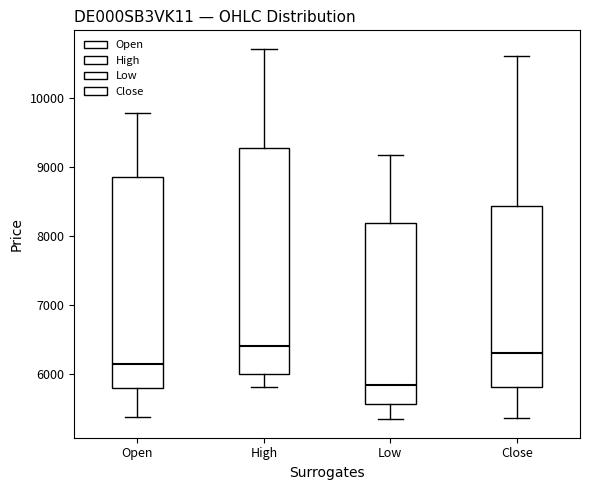

Which box's median line is the highest?

High